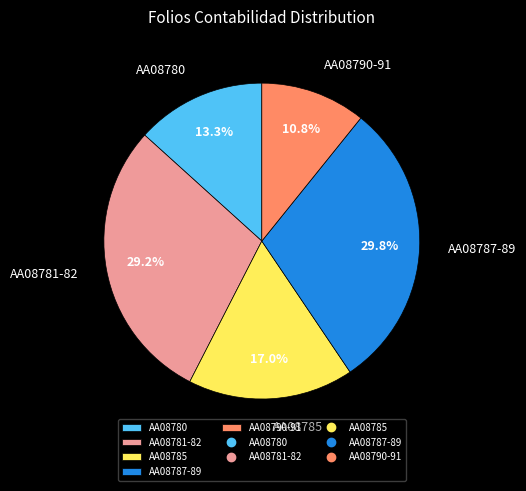

How many segments does this pie chart have?

5